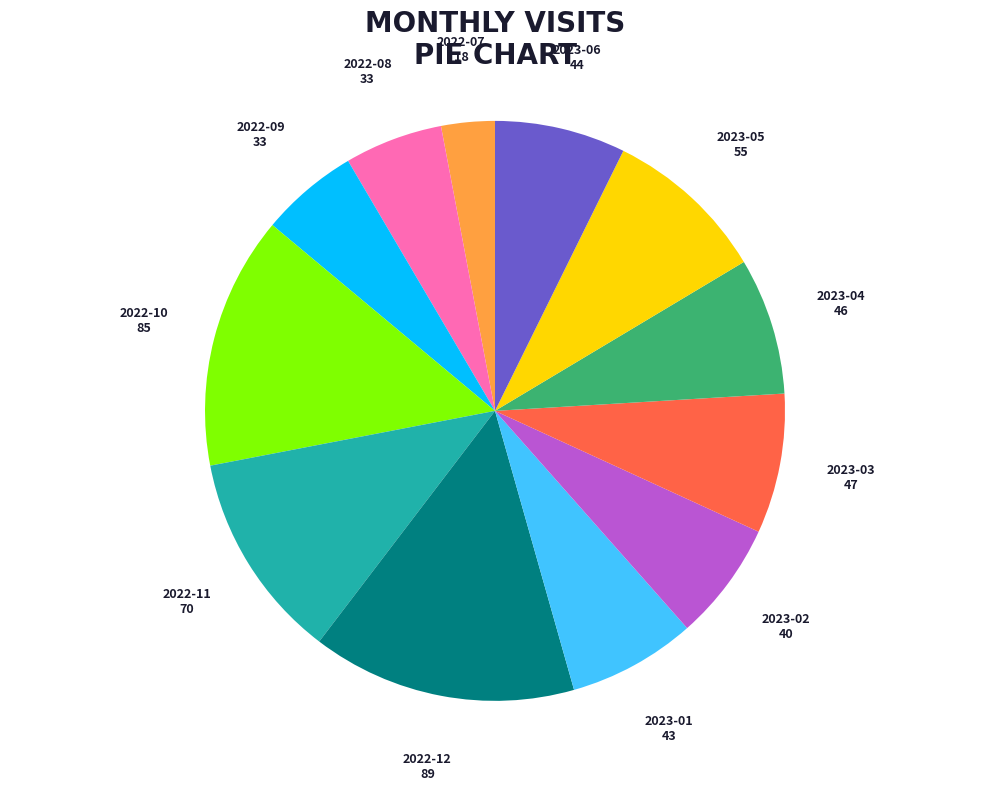

Is there any slice that represents more than half of the pie?

No